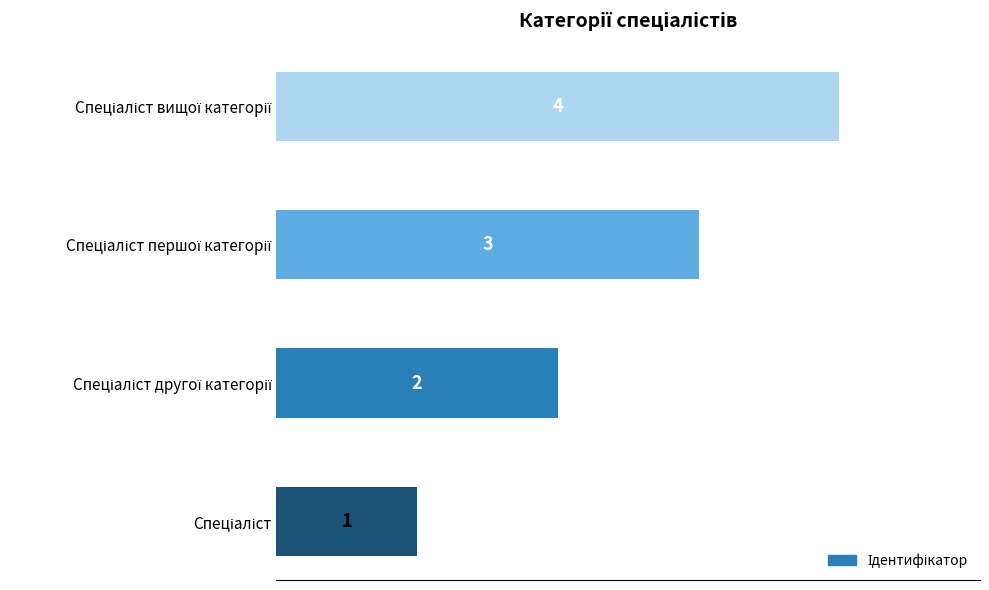

What is the sum of all values?

10